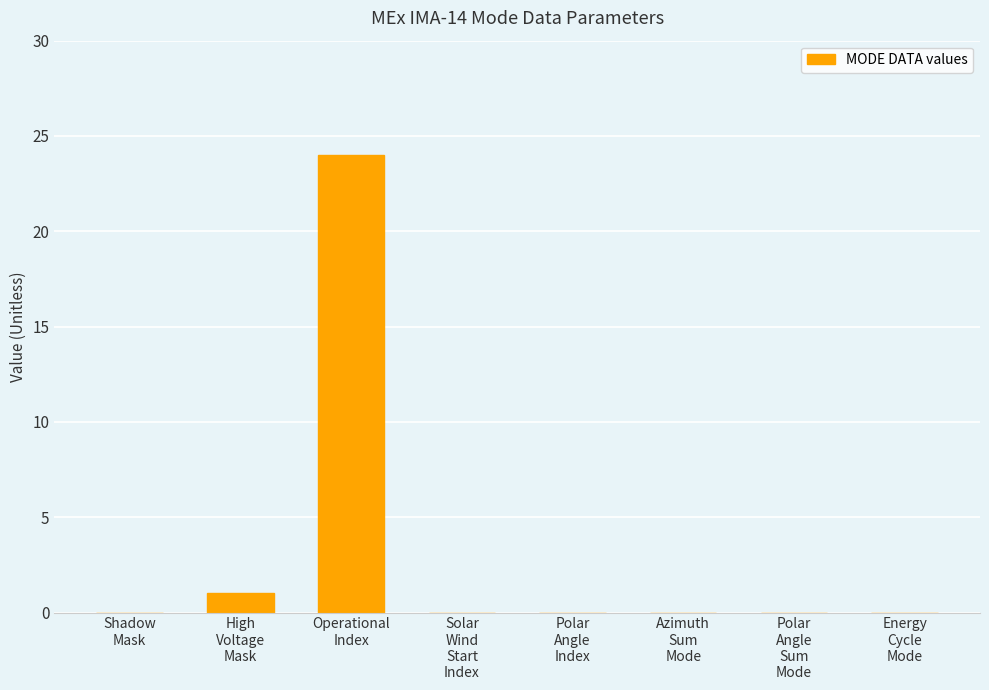

What is the maximum value shown in the chart?

24